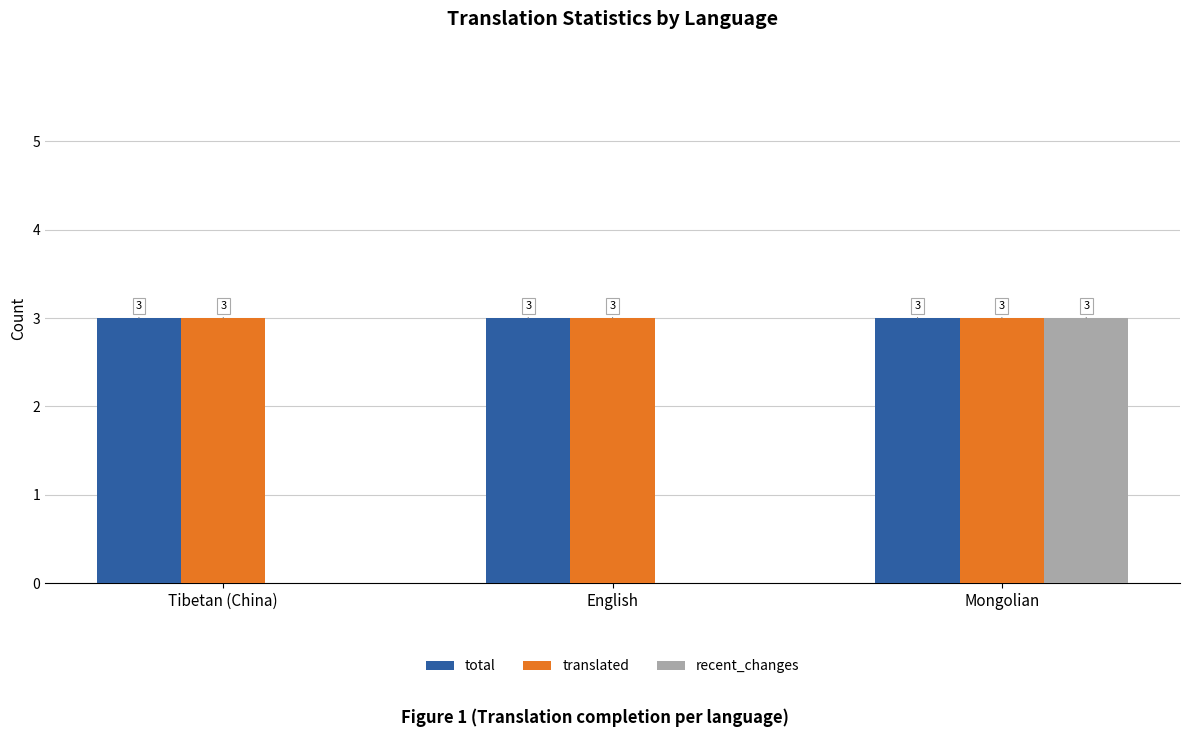

Reading left to right, extract all data points from this chart.

total: Tibetan (China)=3	English=3	Mongolian=3
translated: Tibetan (China)=3	English=3	Mongolian=3
recent_changes: Tibetan (China)=0	English=0	Mongolian=3